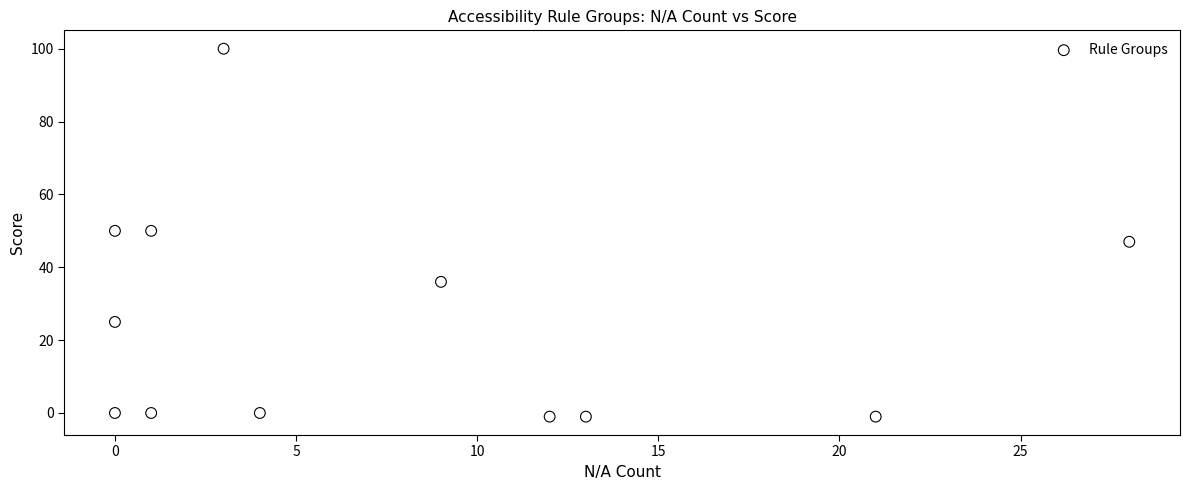

What is the average X value?

8